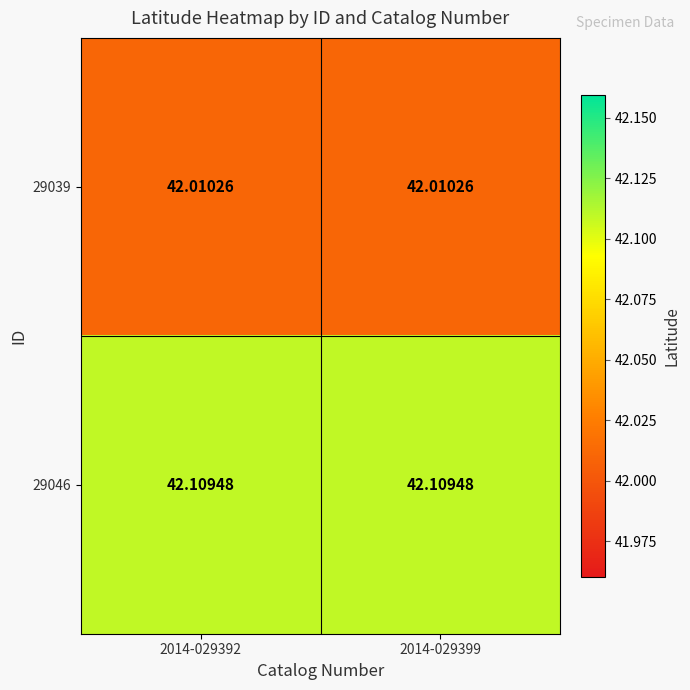

List the series in order of their peak value, lowest first.

29039, 29046